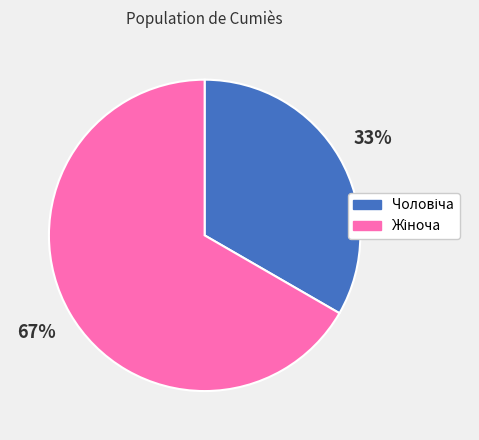

To the nearest percent, what is the average slice percentage?

50%